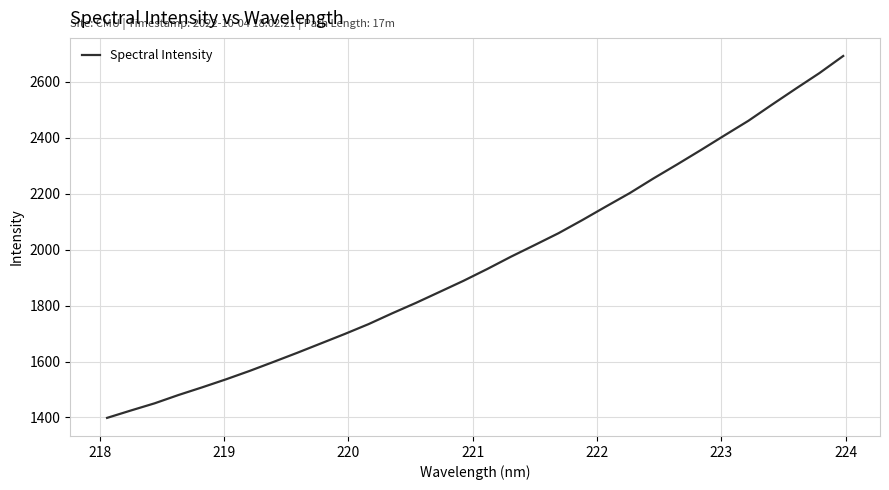

What is the maximum value shown in the chart?

2693.0